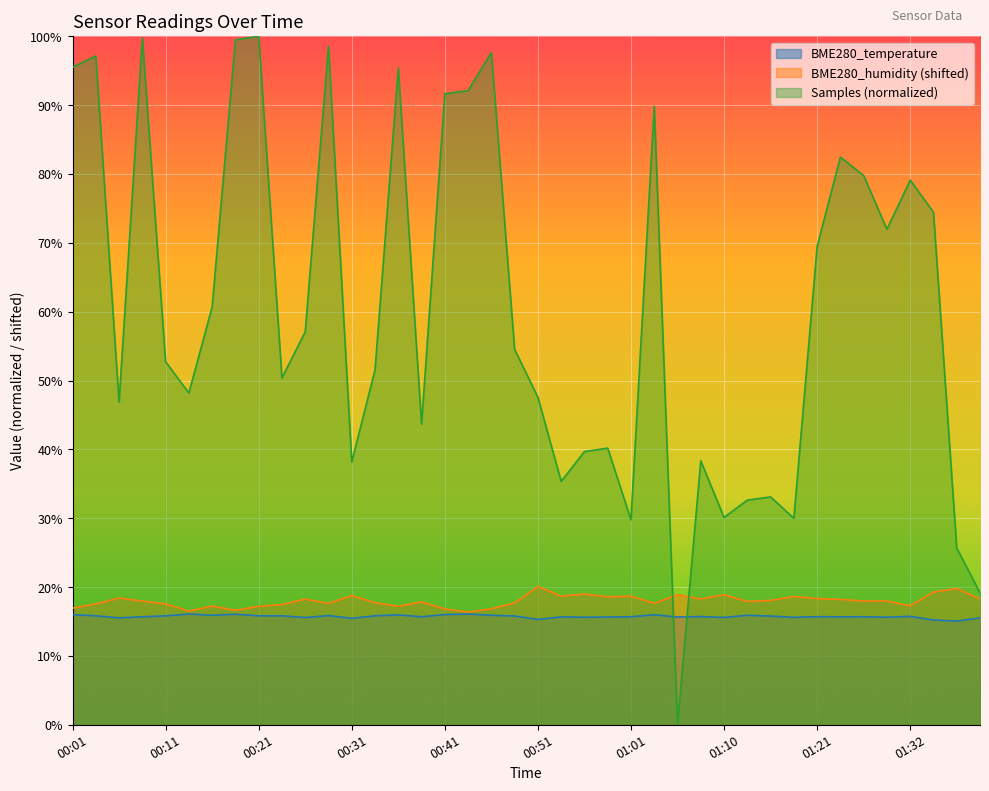

Where do BME280_temperature and Samples first cross each other?

01:03 and 01:06